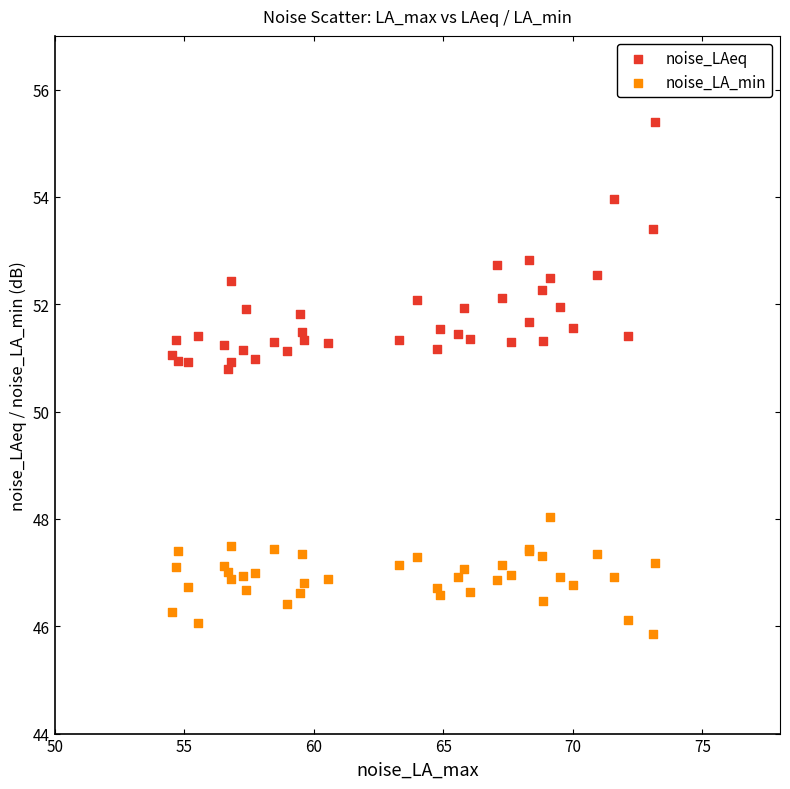

Which series reaches the minimum Y coordinate?

noise_LA_min